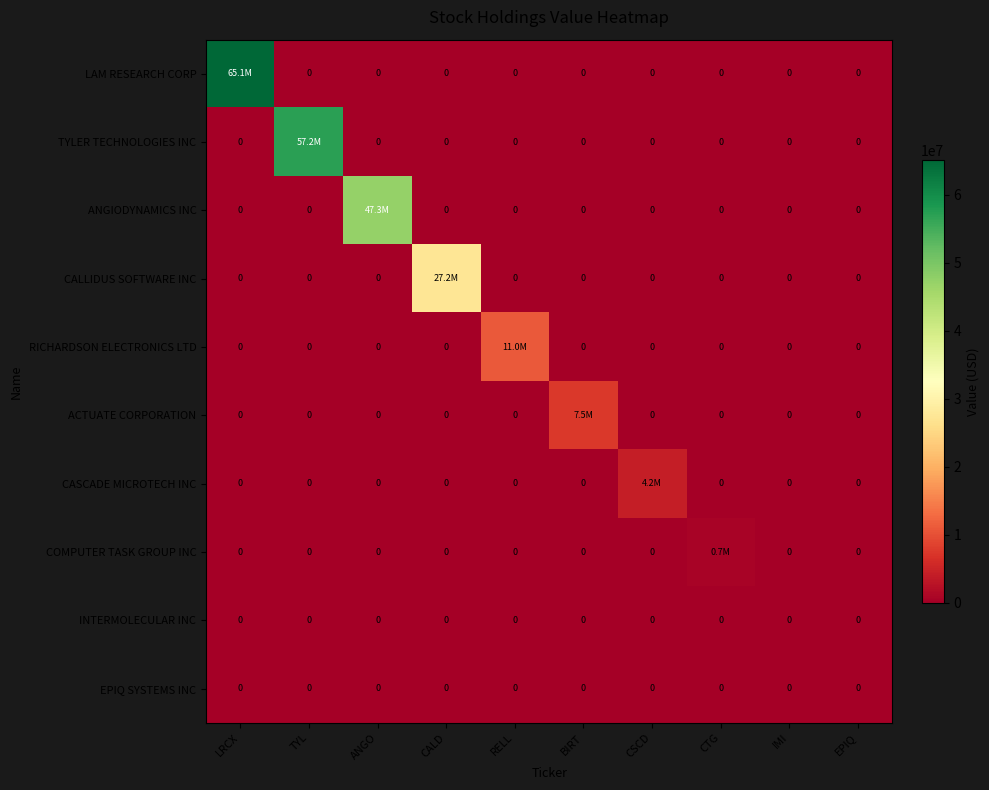

True or false: INTERMOLECULAR INC has a value of 0 at ANGO.

True